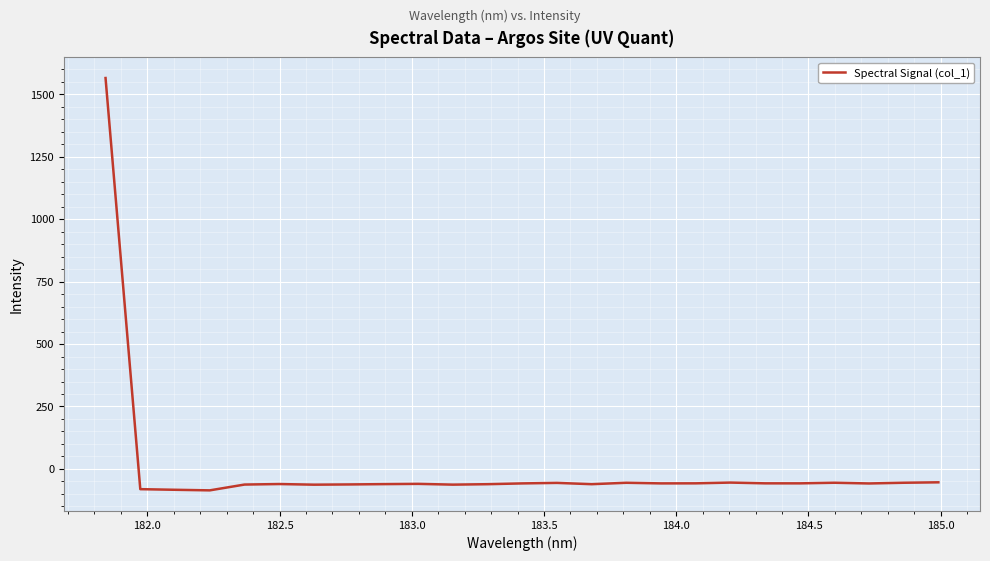

What is the difference between the maximum and minimum values?

1651.1